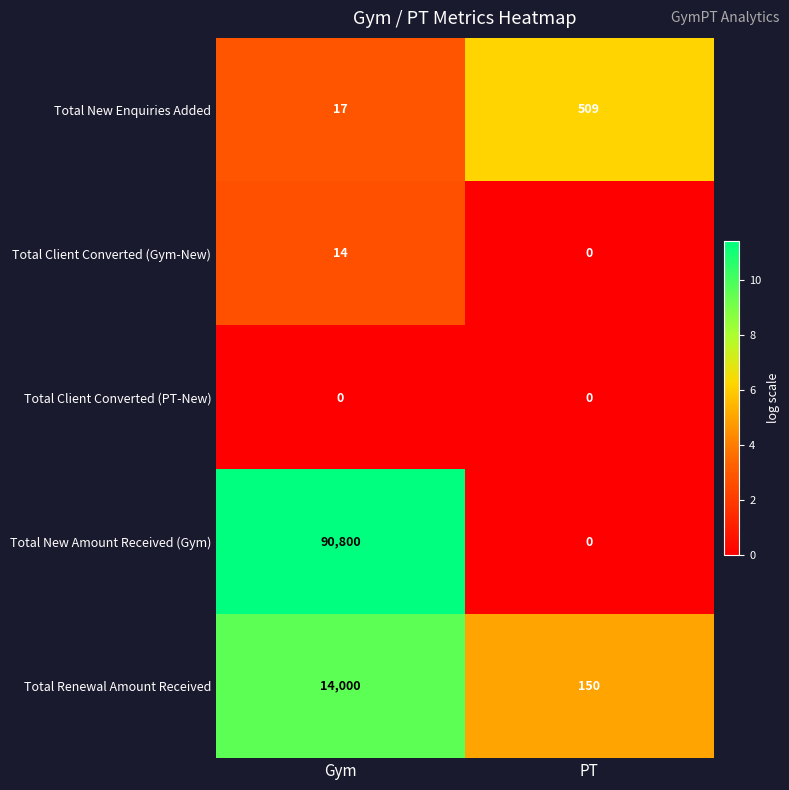

How many values in Total New Amount Received (Gym) are above zero?

1